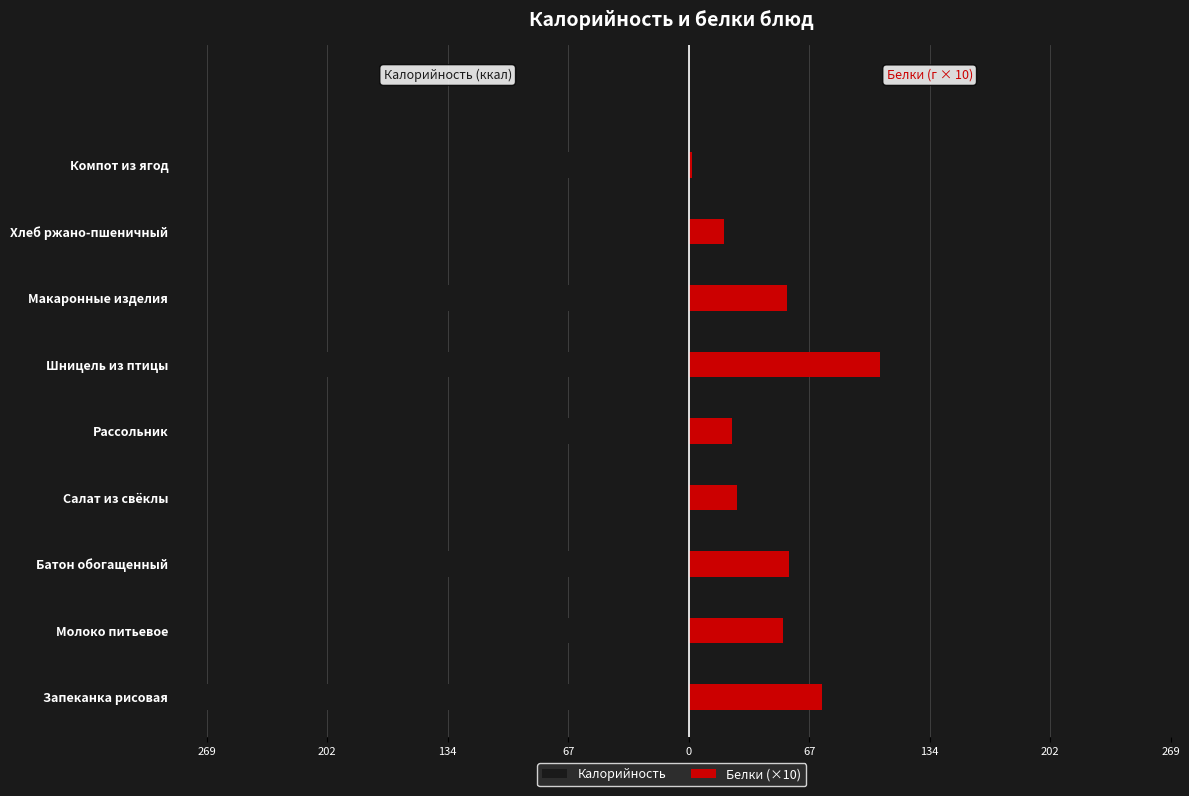

What is the difference between the second highest and minimum values in the Калорийность series?

203.5